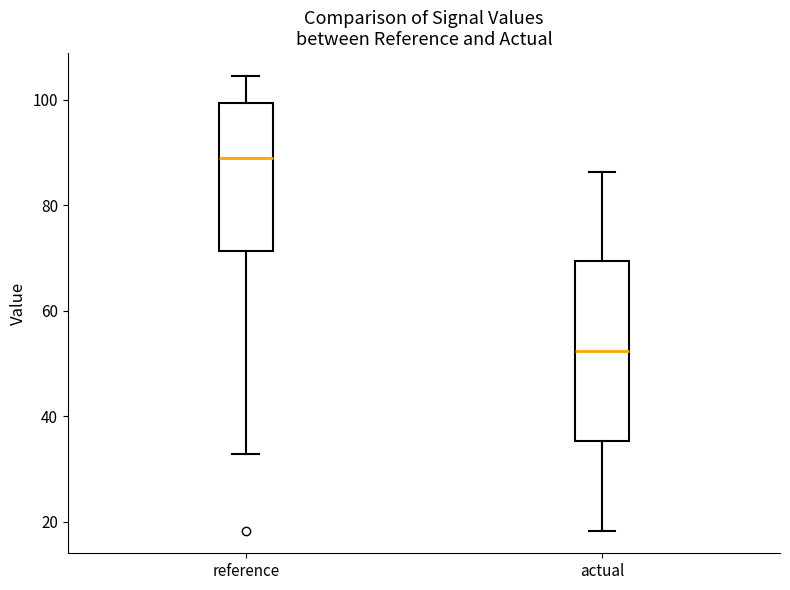

Which box's median line is the lowest?

actual